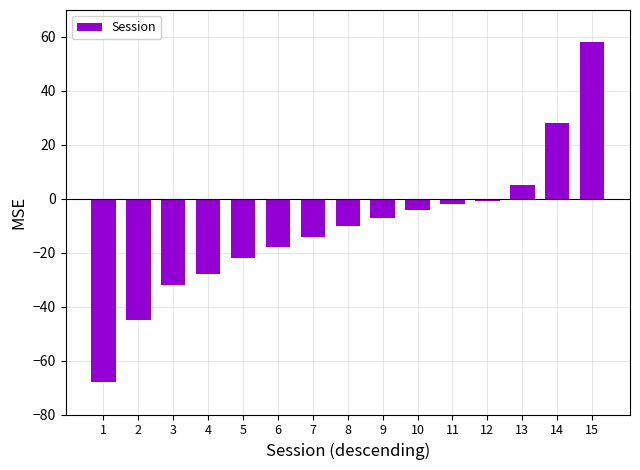

True or false: the data shows -18 at 6.

True